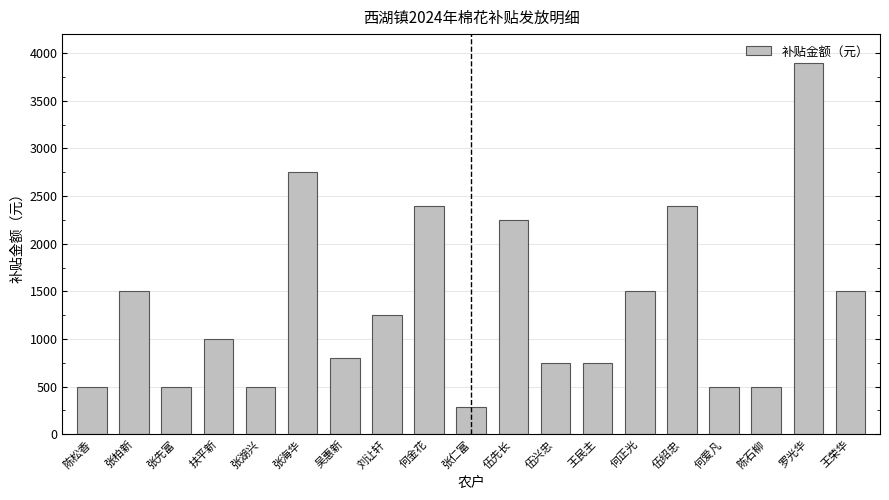

Between 吴惠新 and 张湖兴, which is larger?

吴惠新